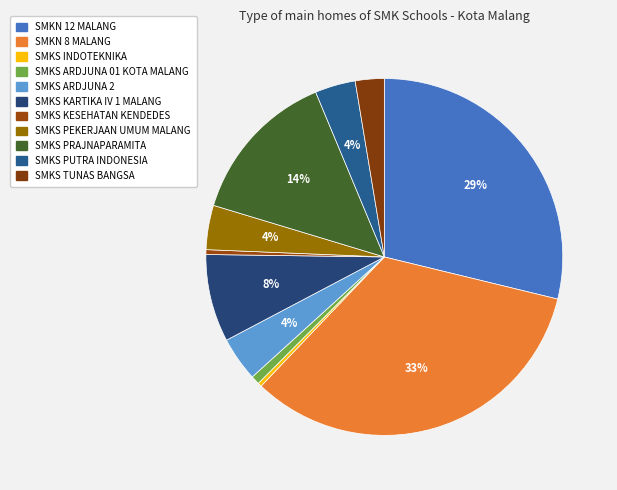

To the nearest percent, what is the difference between the largest and smallest slice percentages?

33%